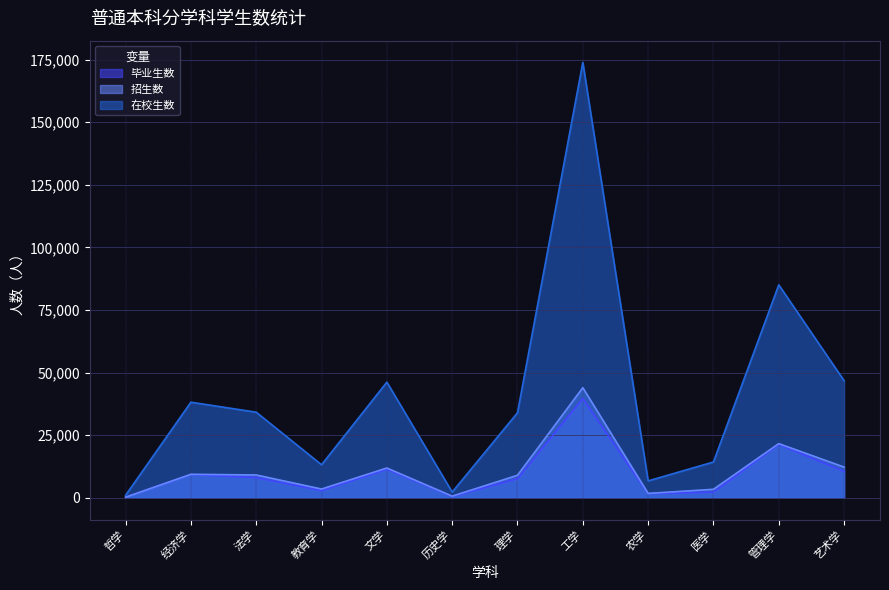

What is the minimum value shown in the chart?

217